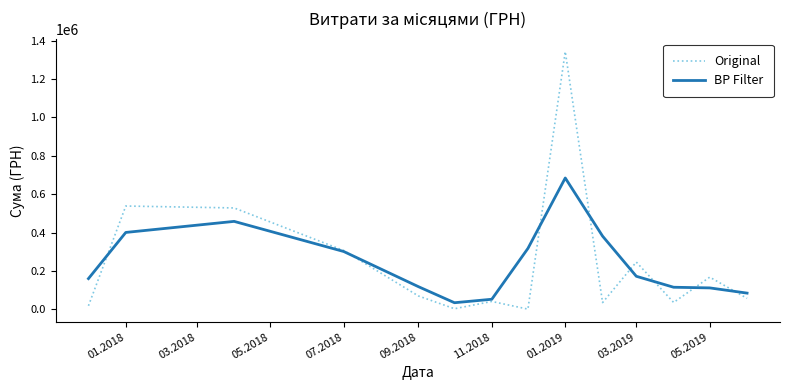

List the series in order of their peak value, lowest first.

BP Filter, Original